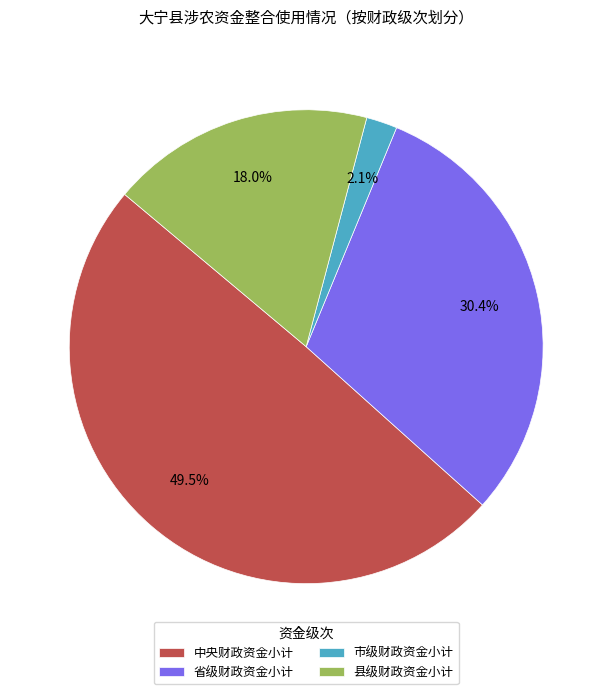

Count the number of slices in the pie.

4